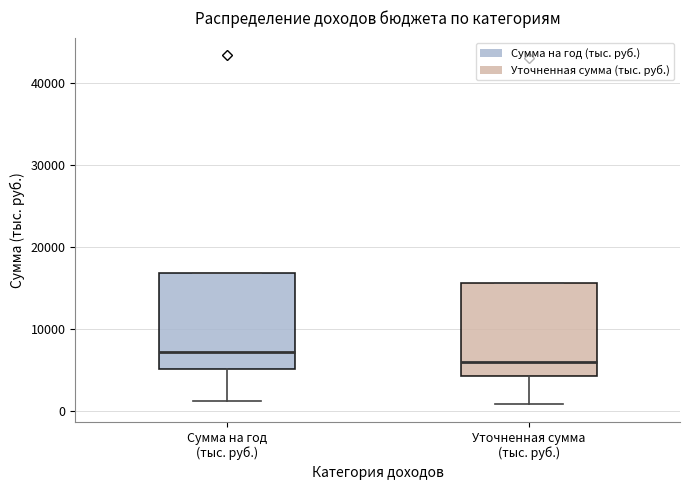

Where is the lower edge of the box for Уточненная сумма (тыс. руб.) on the y-axis? The values are not printed on the chart, so give them approximately, as read against the axis.

4000